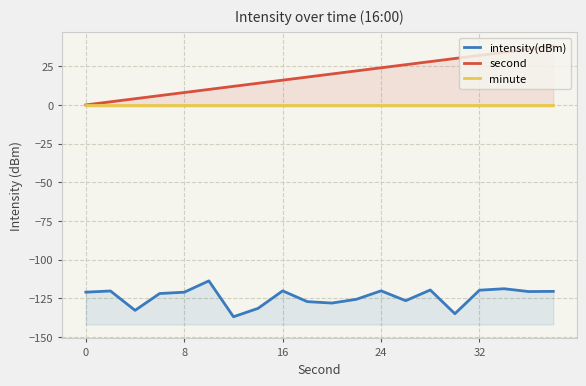

How many data points in intensity(dBm) are above -121?

9